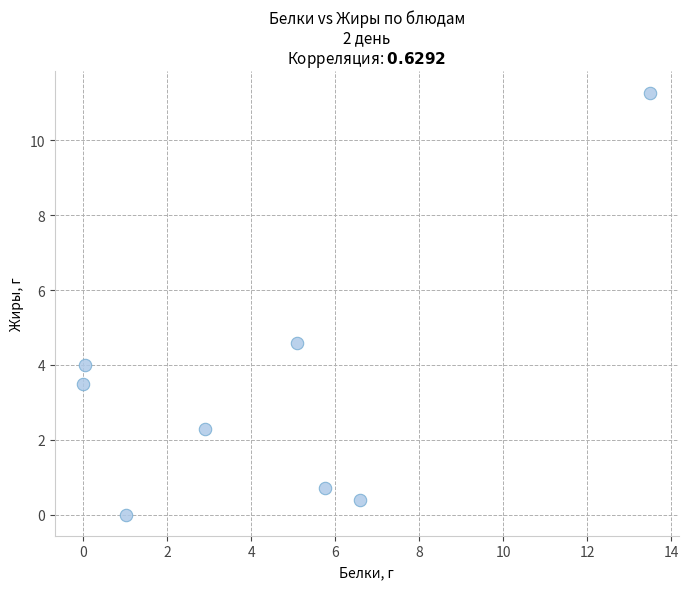

What is the average Y value?

3.3